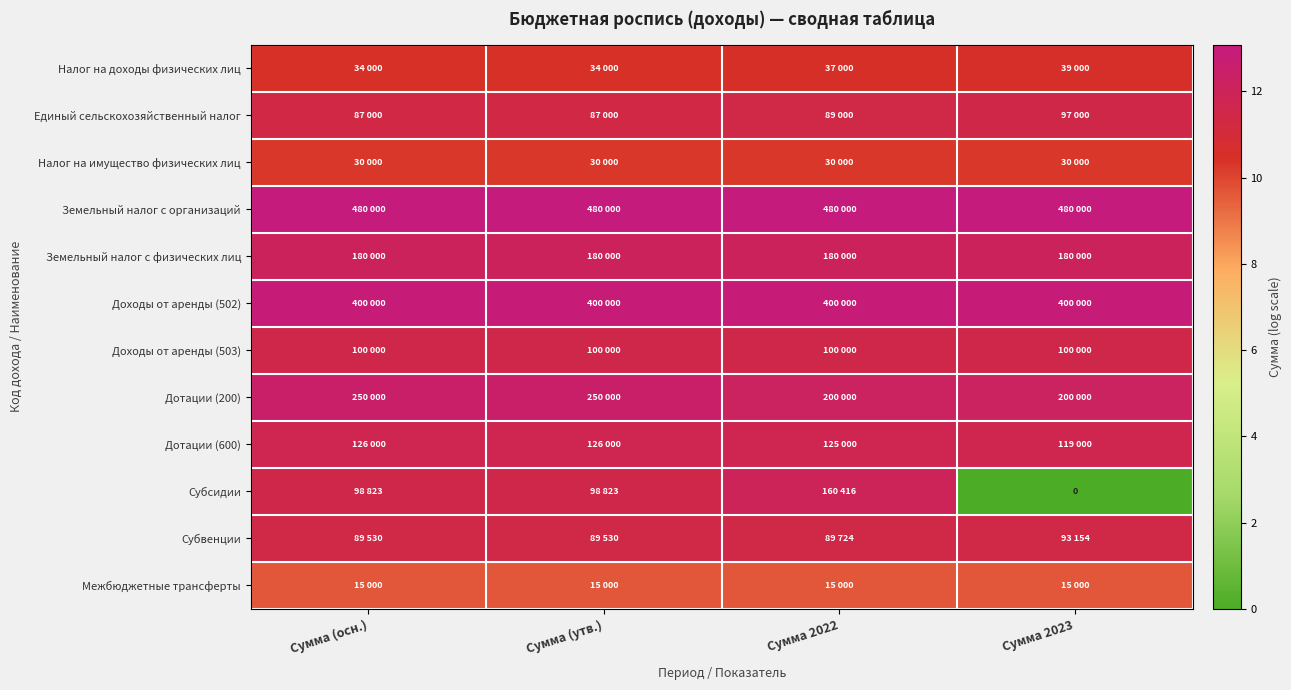

What is the average value of the Межбюджетные трансферты series?

9.6